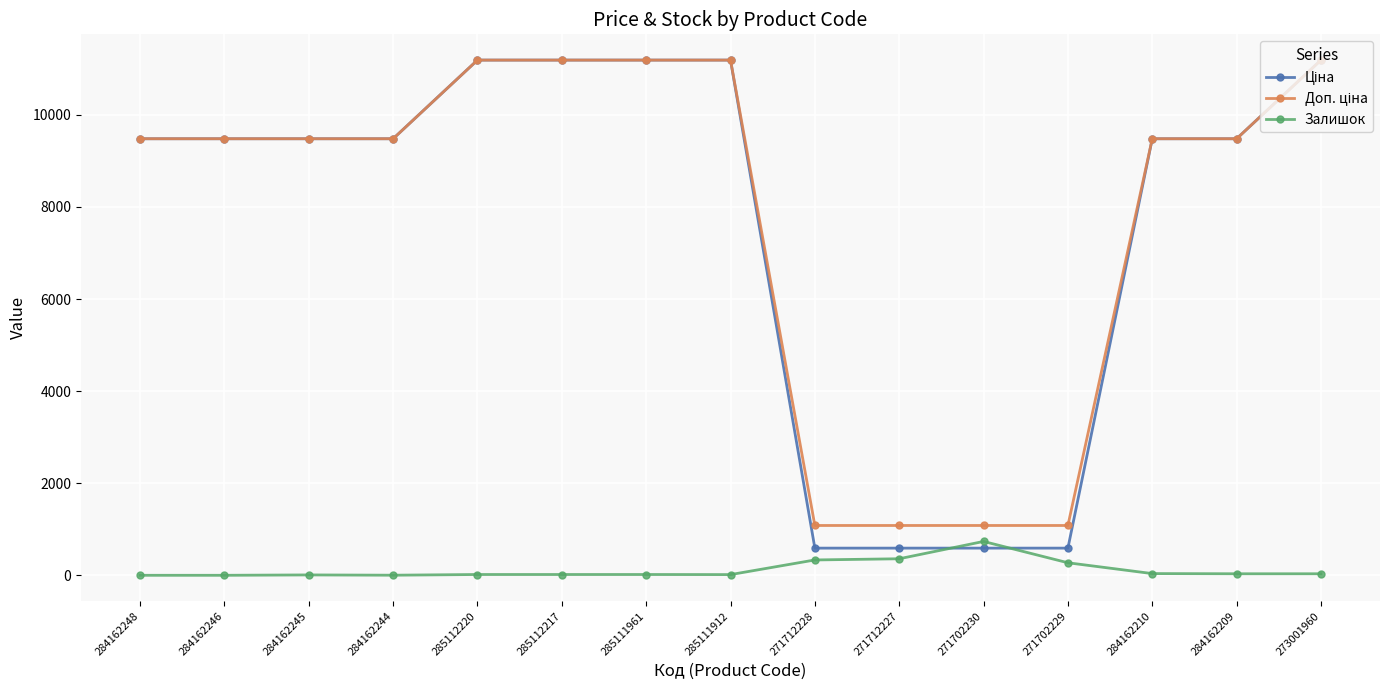

What is the sum of all Залишок values?

1878.0